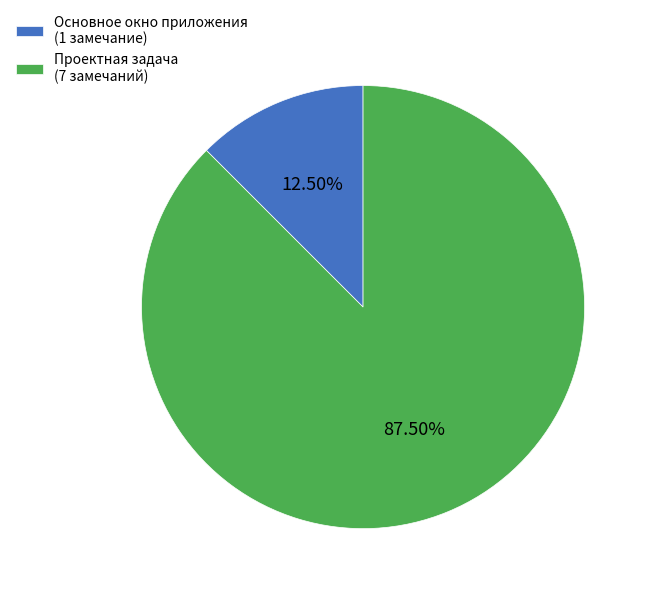

What percentage do Основное окно приложения and Проектная задача together represent?

100.0%